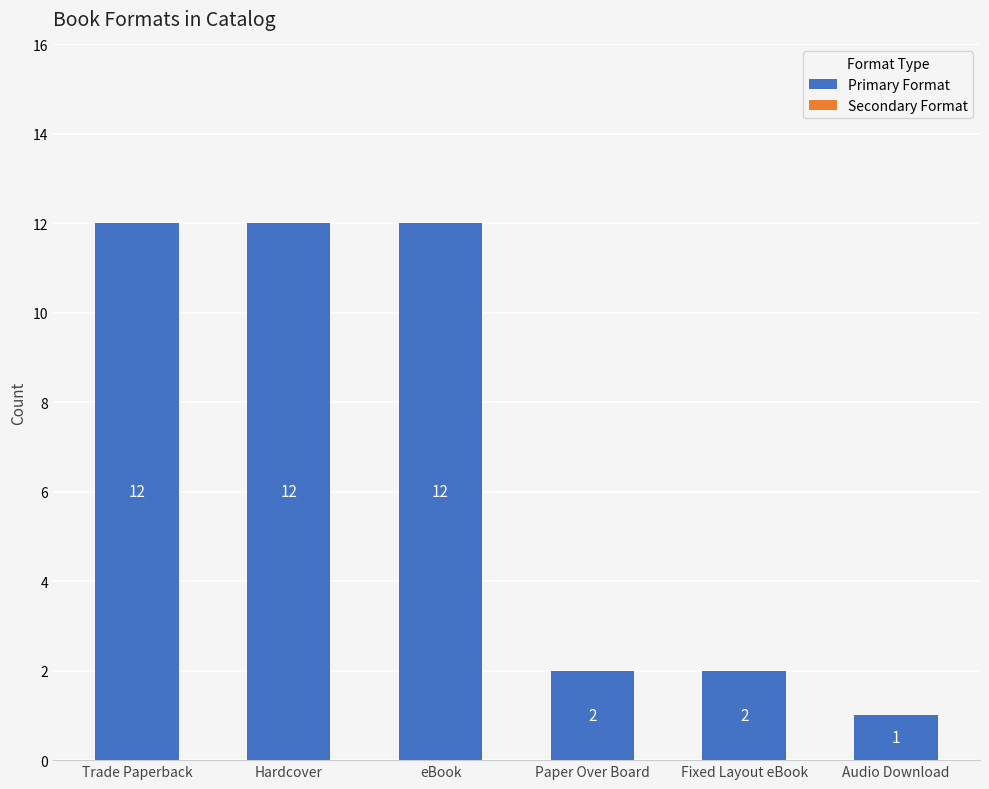

Reading left to right, extract all data points from this chart.

12	12	12	2	2	1